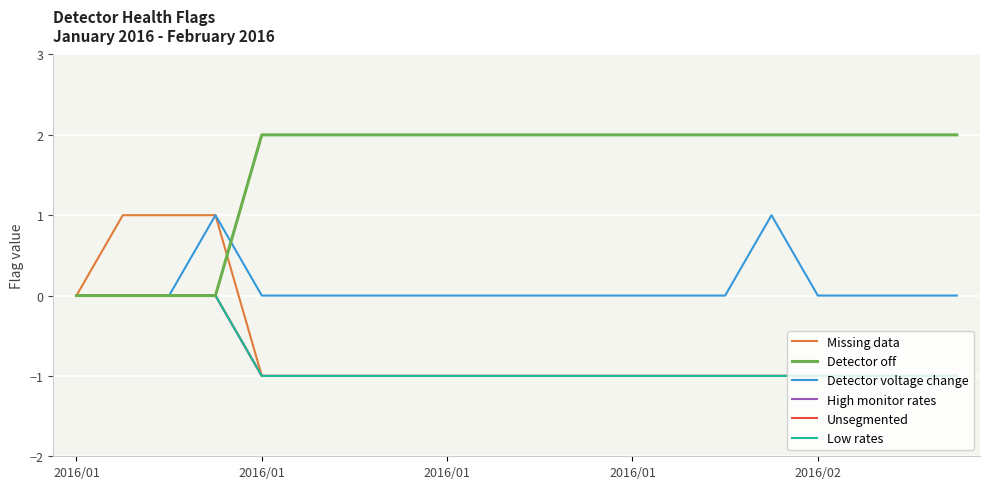

Does the chart display data point markers on the line(s)?

No